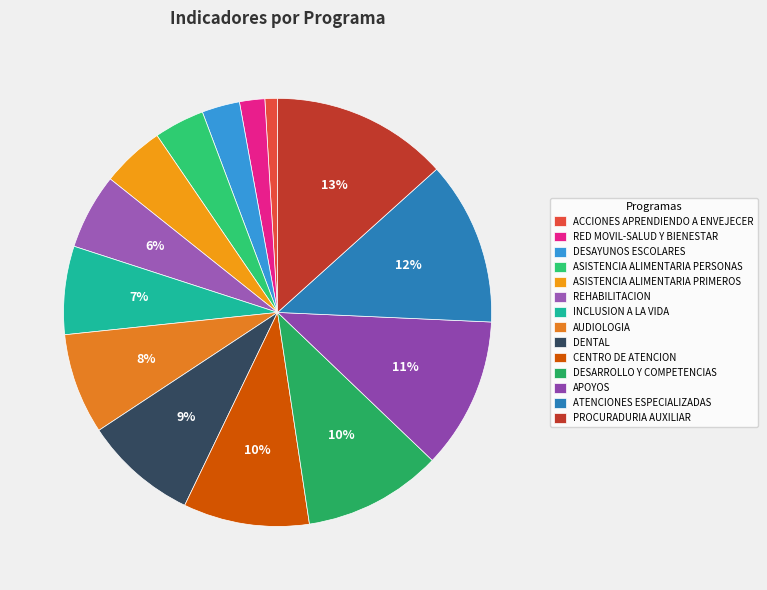

What percentage is the AUDIOLOGIA slice, to the nearest percent?

8%